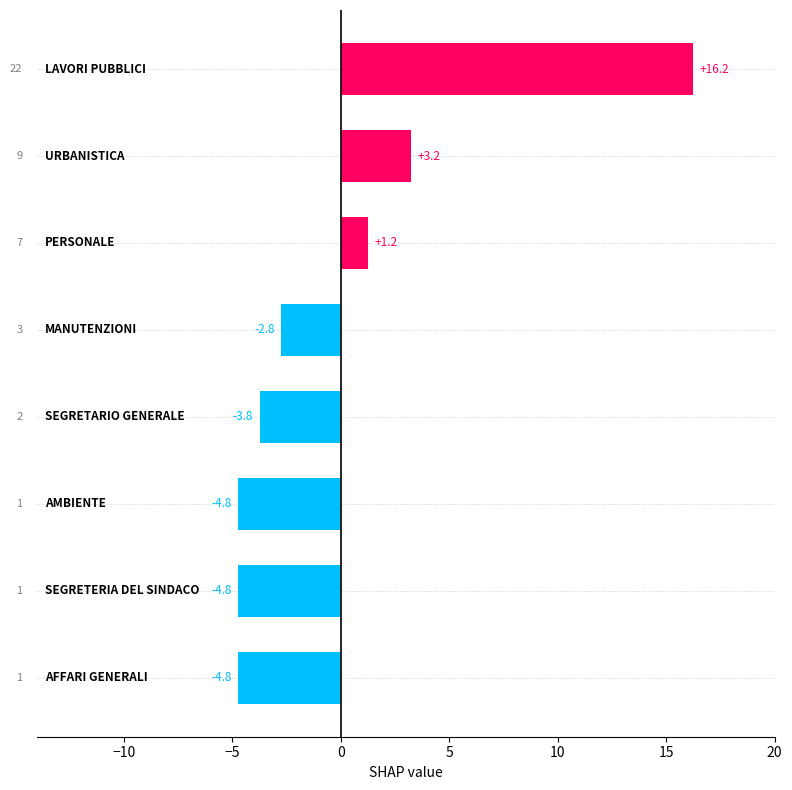

What is the difference between the maximum and minimum values?

21.0